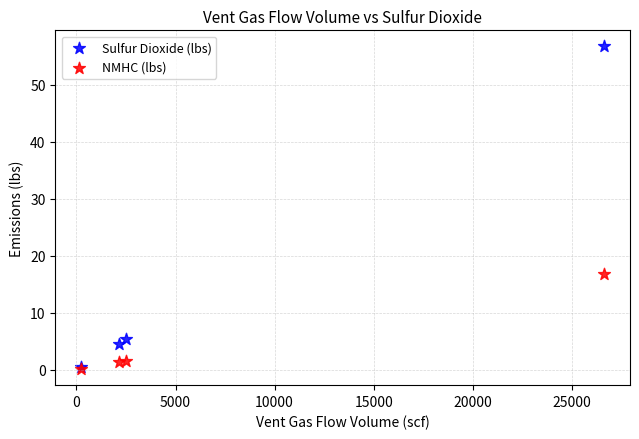

What are all the series names shown in the legend?

Sulfur Dioxide (lbs), NMHC (lbs)